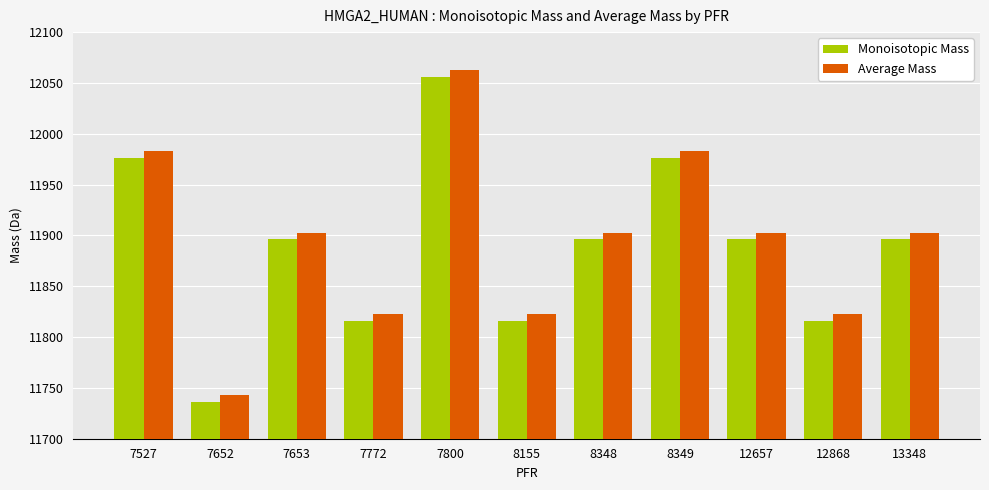

True or false: Monoisotopic Mass has a value of 12055.9 at 7800.

True